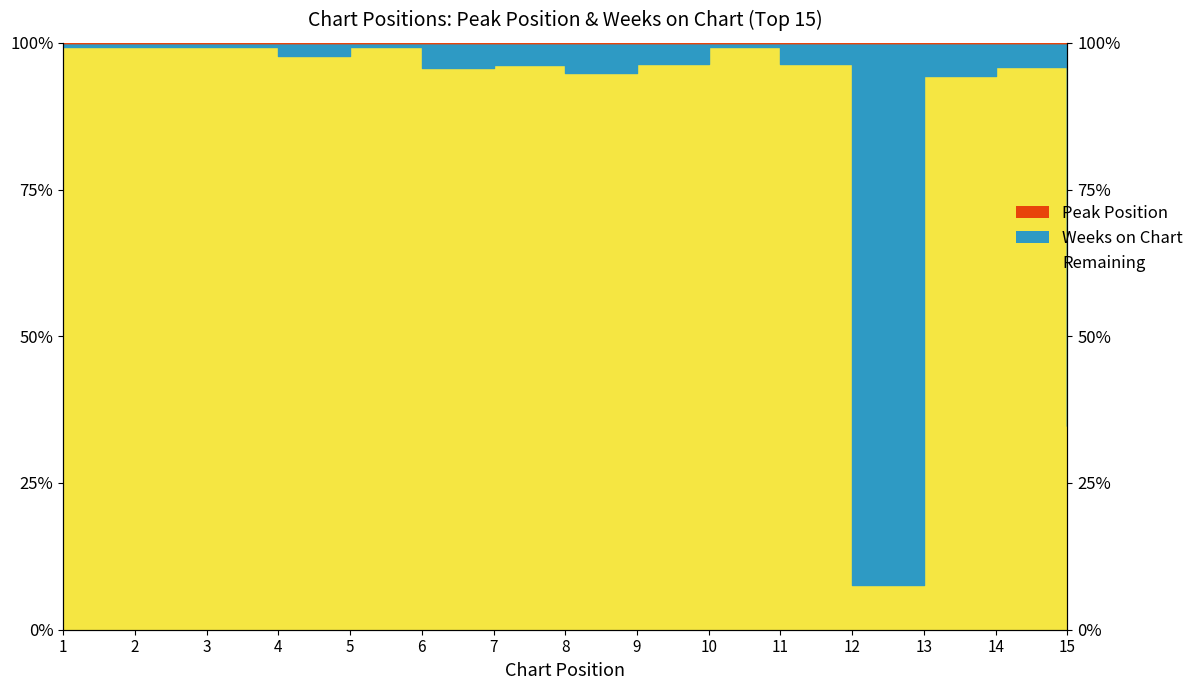

What is the difference between the maximum and minimum values?

91.6